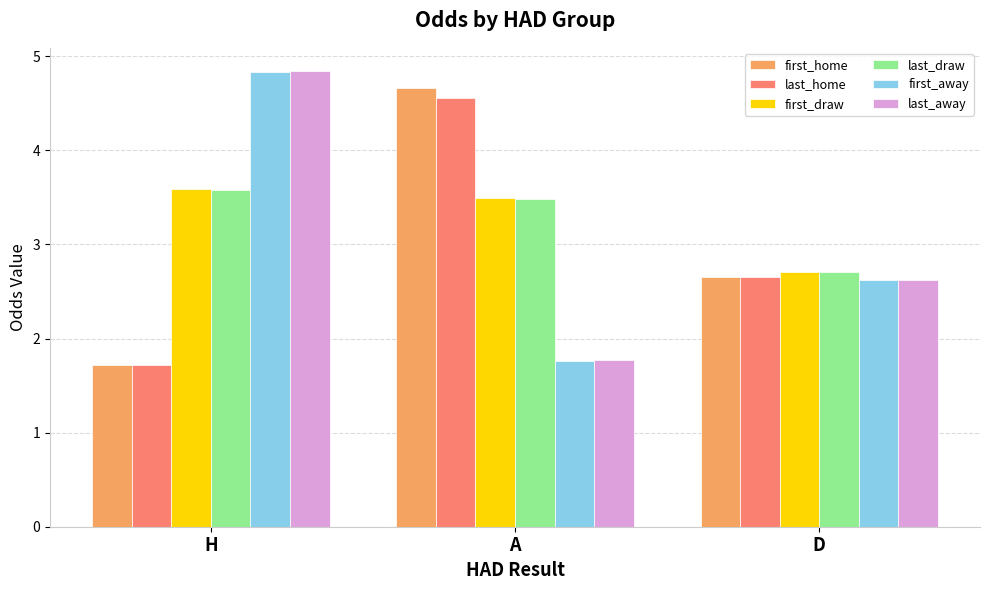

The value of first_away at D is 3.7. True or false?

False